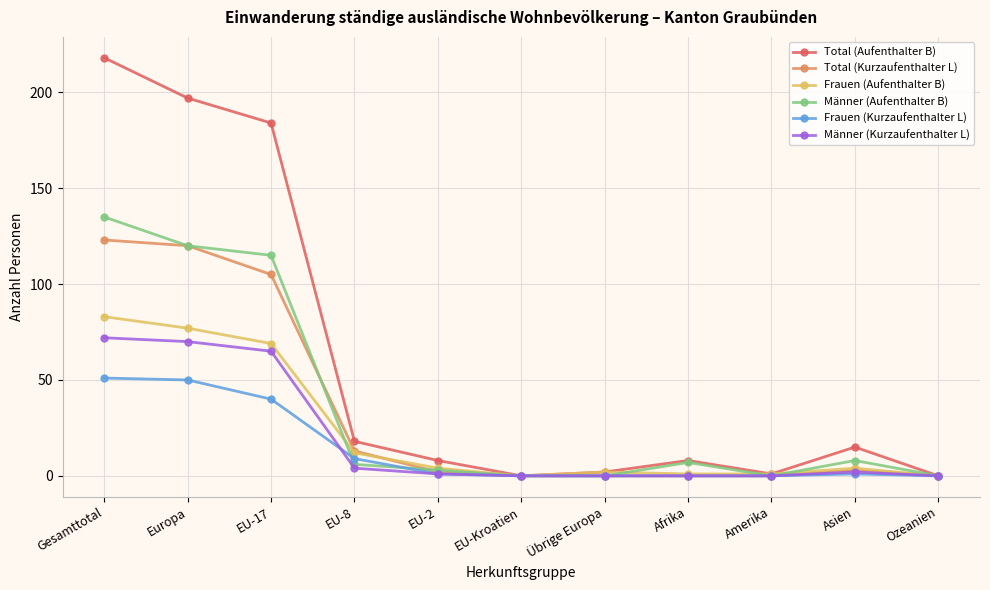

What is the maximum value for Total (Aufenthalter B)?

218